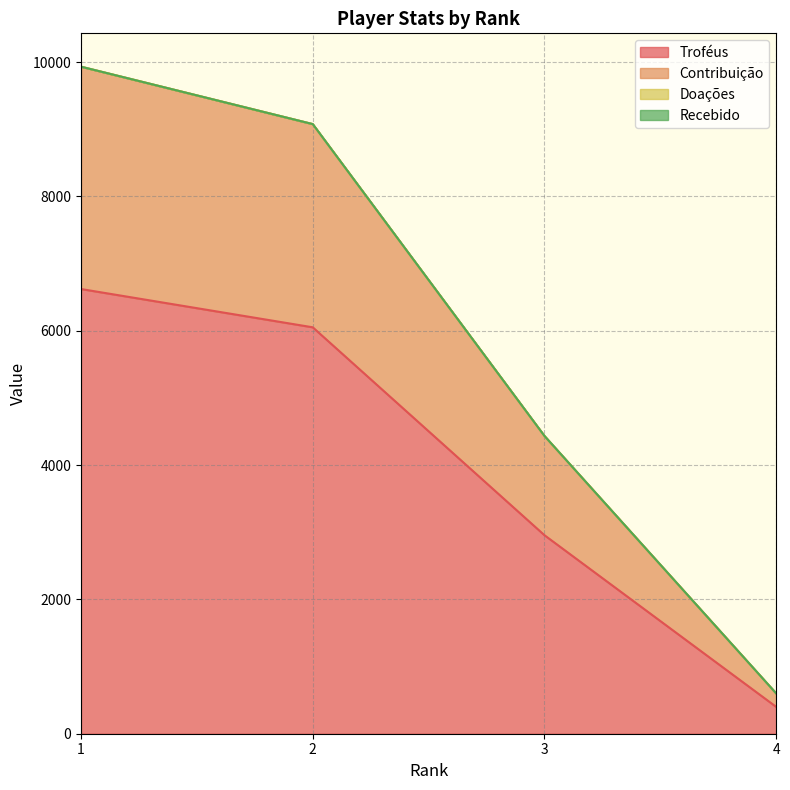

Where is Contribuição nearest to the value 5266?

3